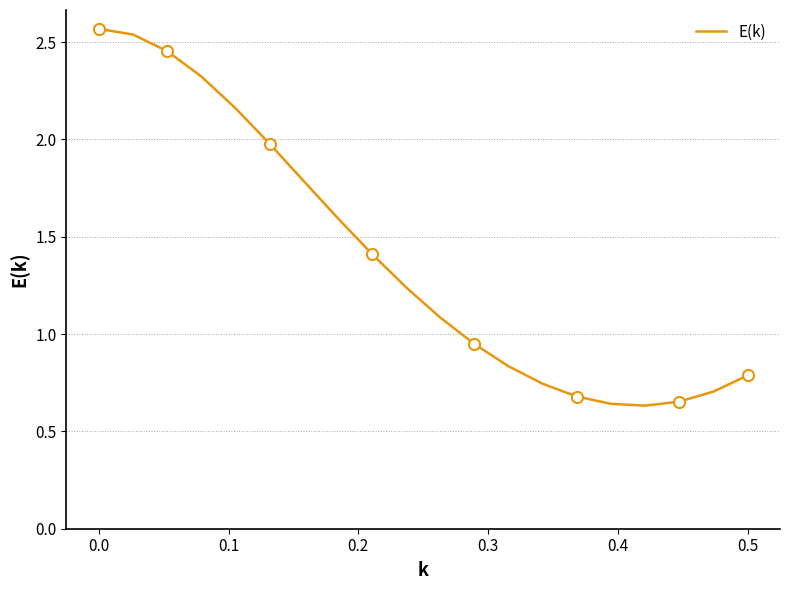

True or false: E(k) has a value of 0.8 at 0.5.

True